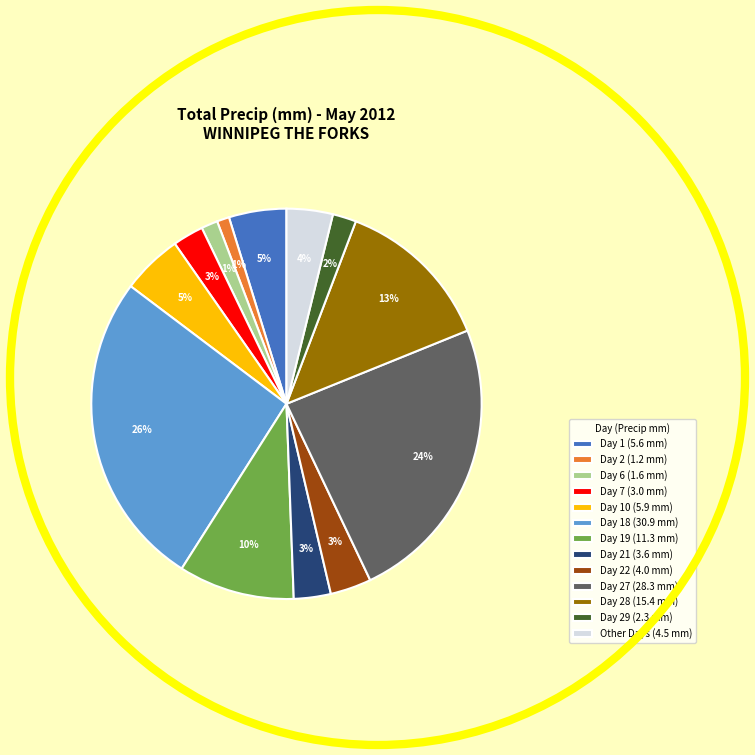

How many slices are in this pie chart?

13